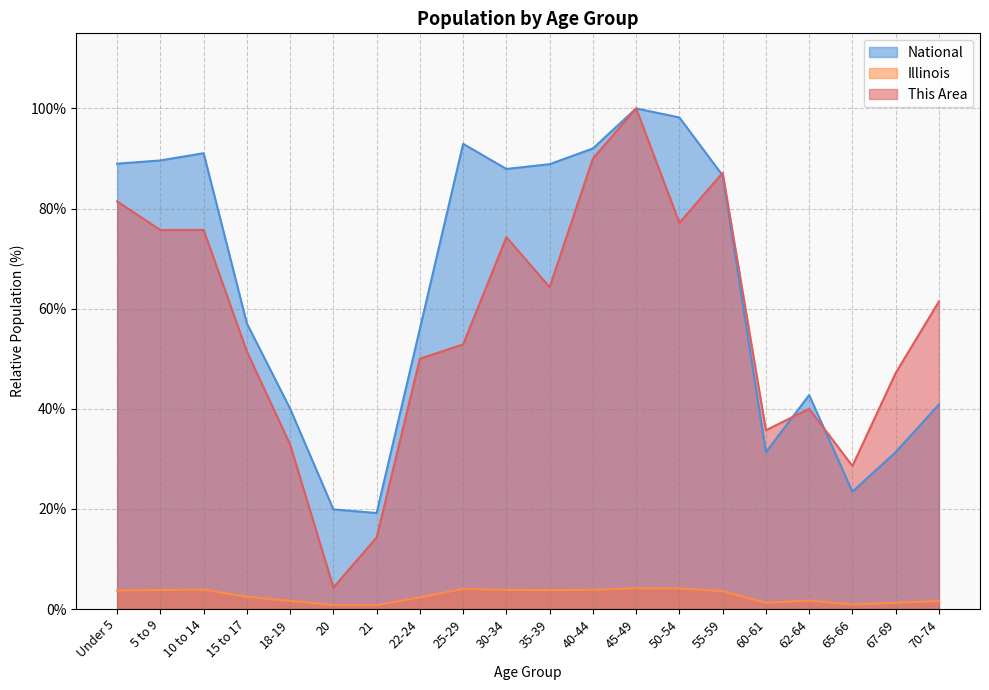

Which category has the lowest value in the Illinois series?

21